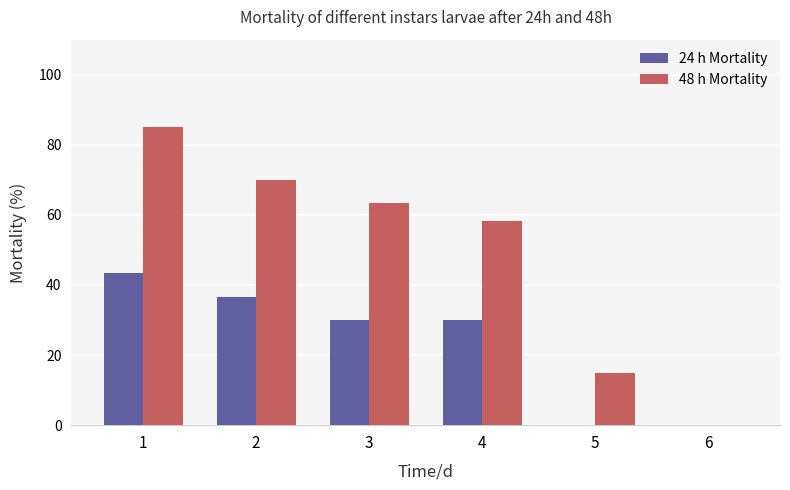

What is the total value across all series at 2?

106.7